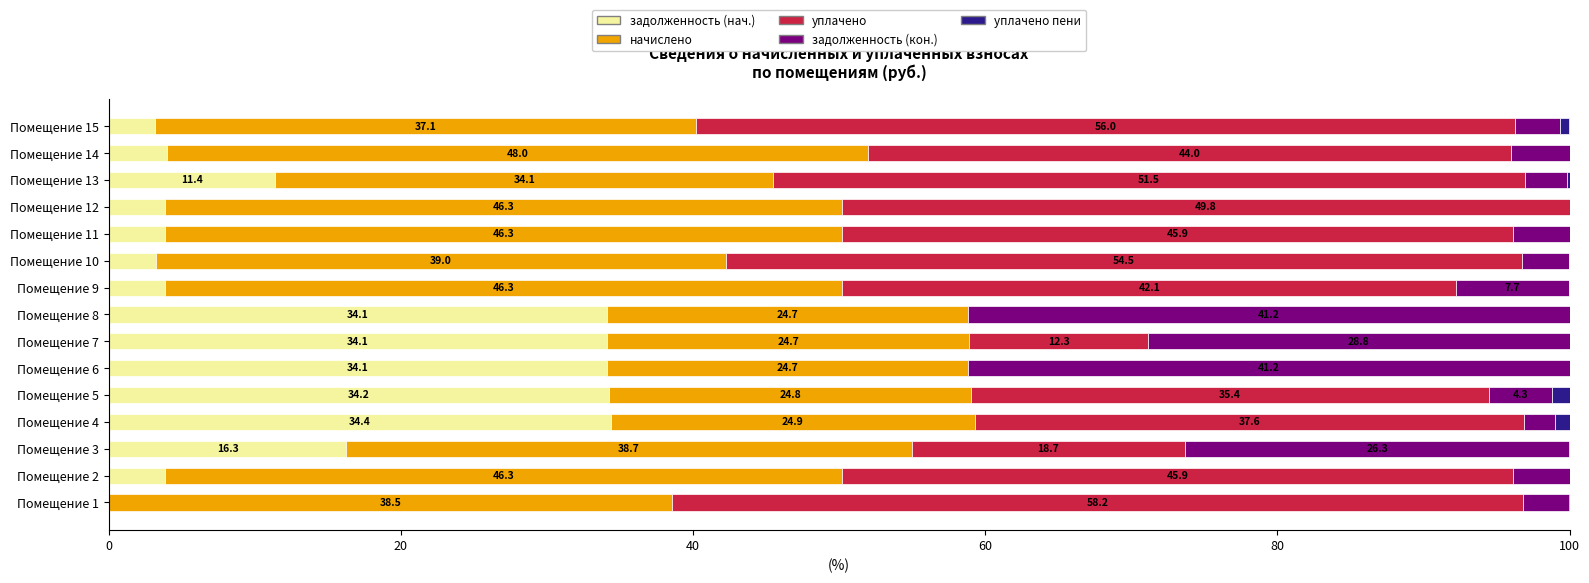

What are all the series names shown in the legend?

задолженность (нач.), начислено, уплачено, задолженность (кон.), уплачено пени